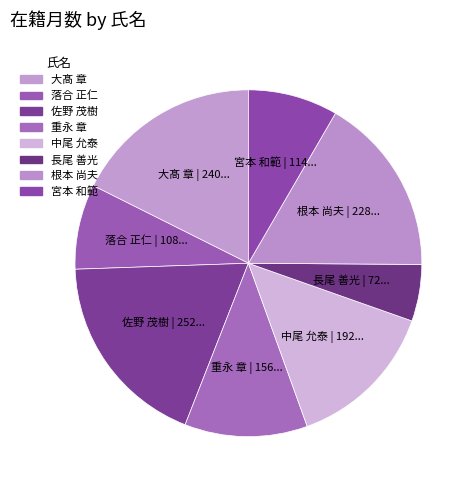

Combined, do 根本 尚夫 and 佐野 茂樹 account for over 50%?

No